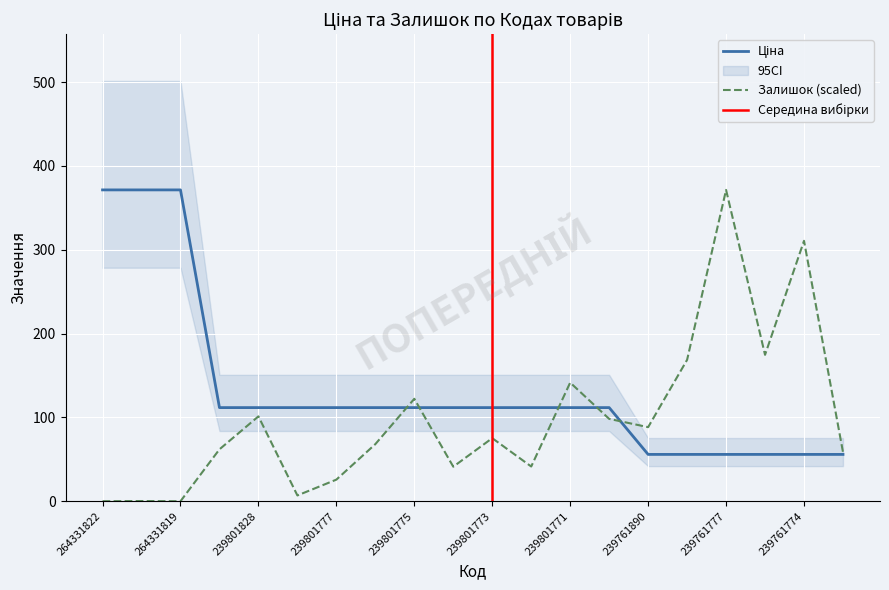

At which label does Залишок first exceed 75?

239801828